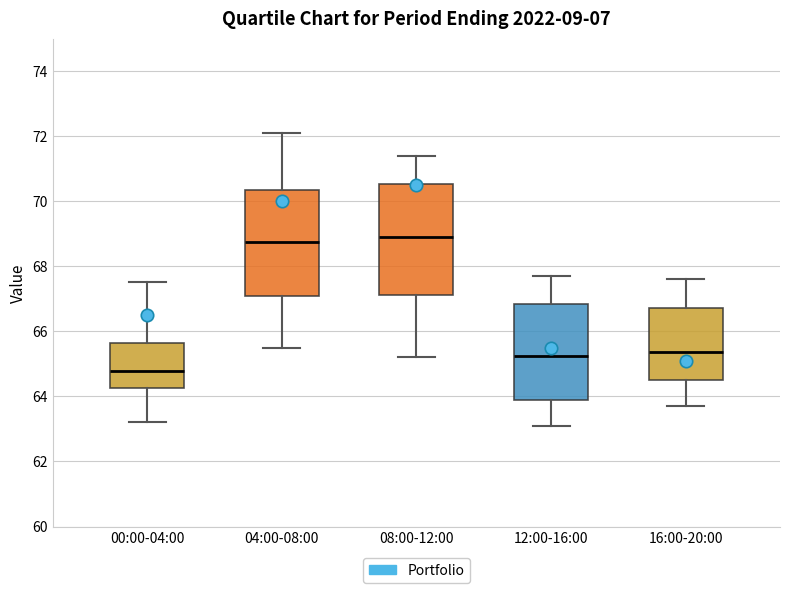

Where does the median line of the box for 16:00-20:00 sit on the y-axis? The values are not printed on the chart, so give them approximately, as read against the axis.

65.4